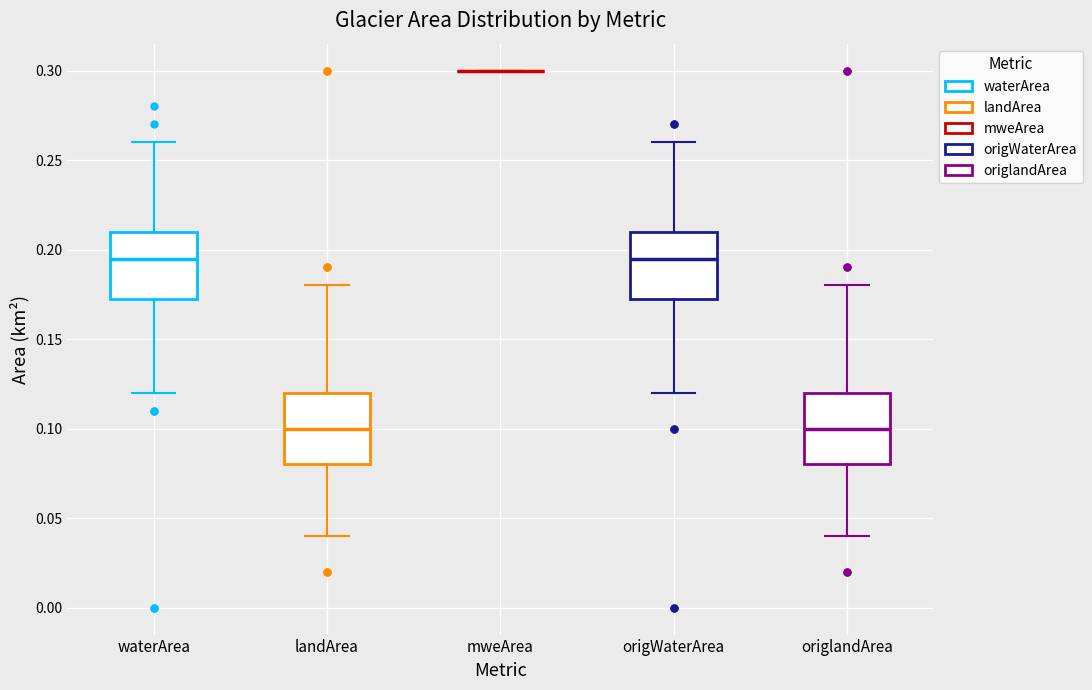

Where does the upper whisker of the box for landArea end on the y-axis? The values are not printed on the chart, so give them approximately, as read against the axis.

0.180